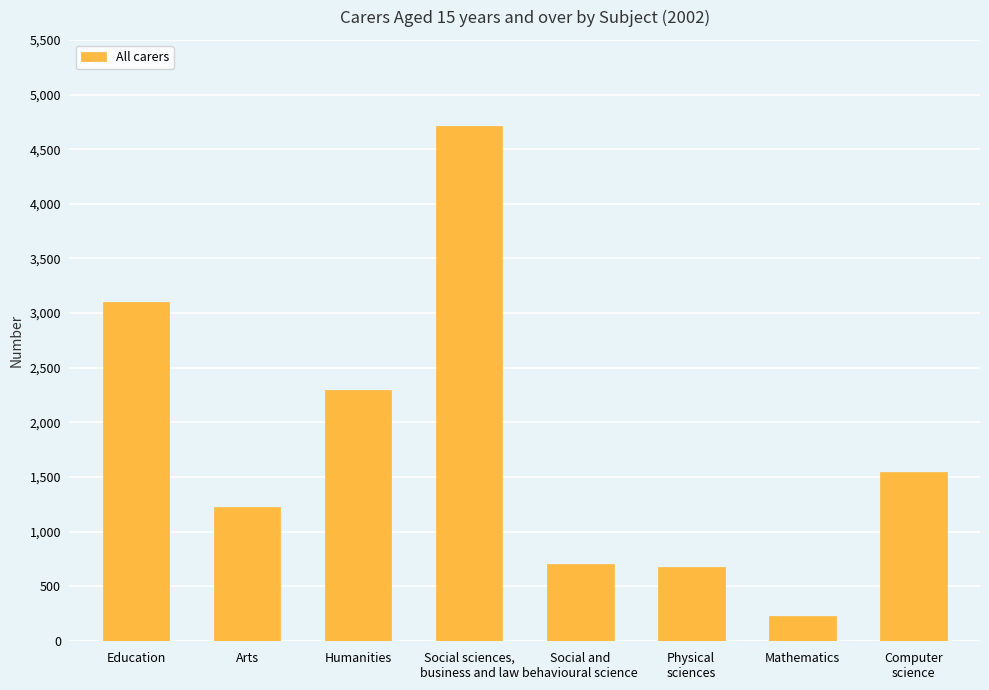

What is the maximum value shown in the chart?

4714